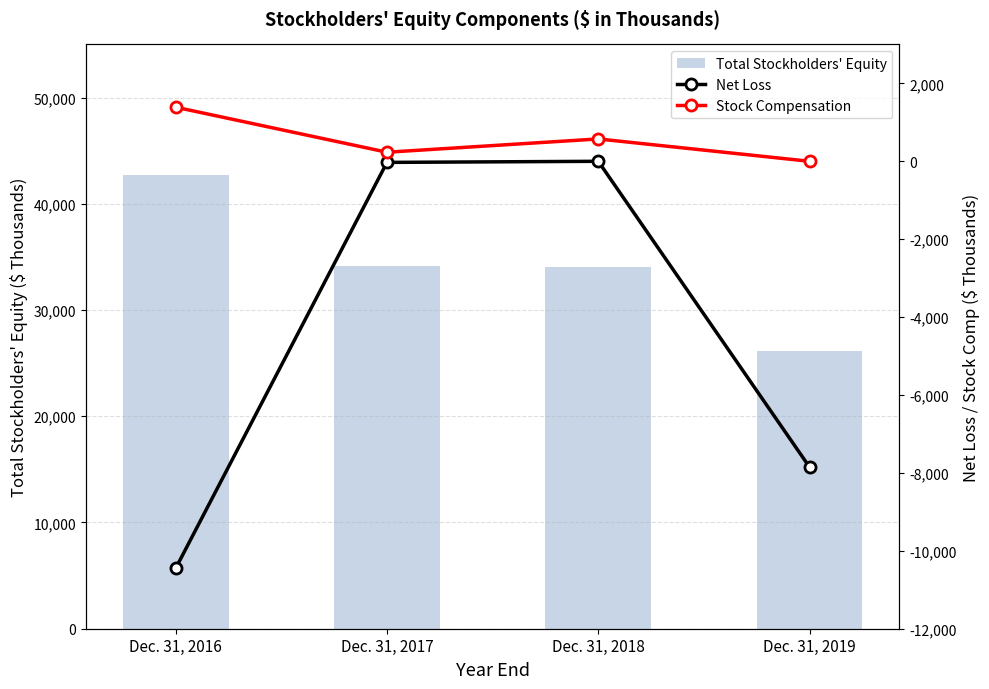

What is the maximum value shown in the chart?

42689